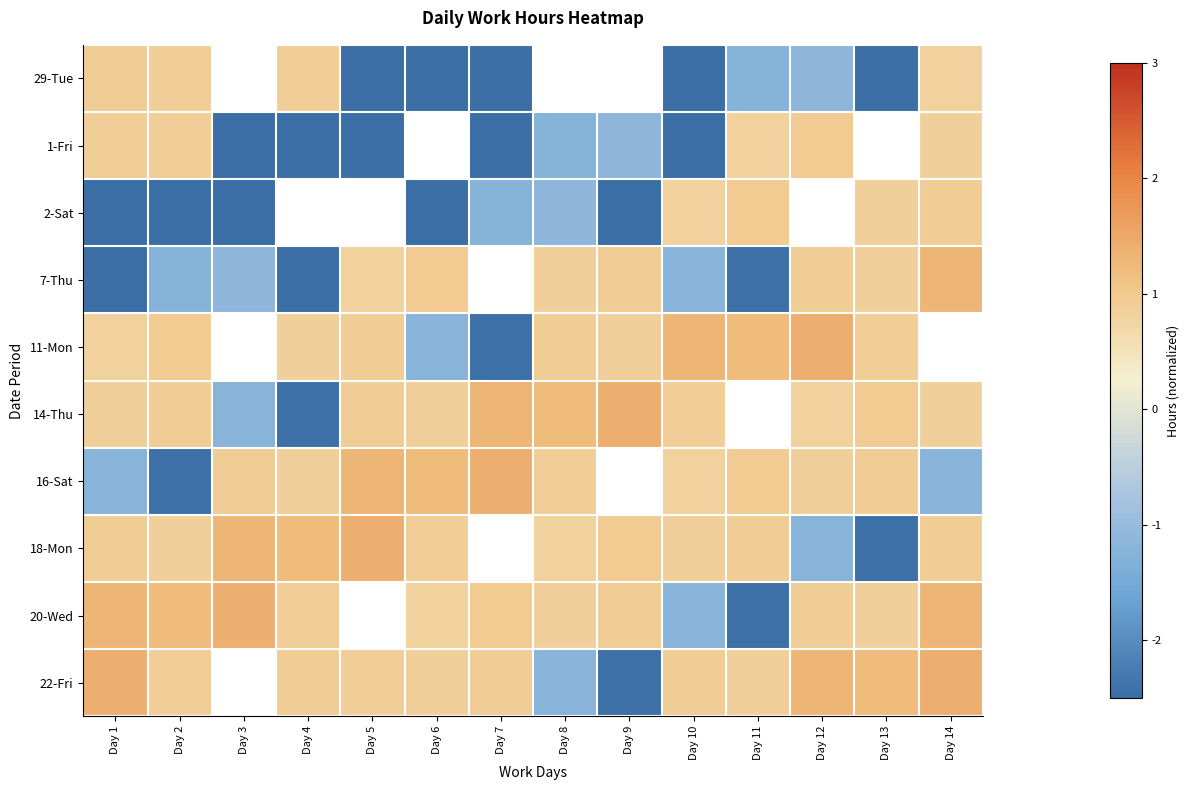

The 2-Sat series shows -2.7 at Day 6. True or false?

True